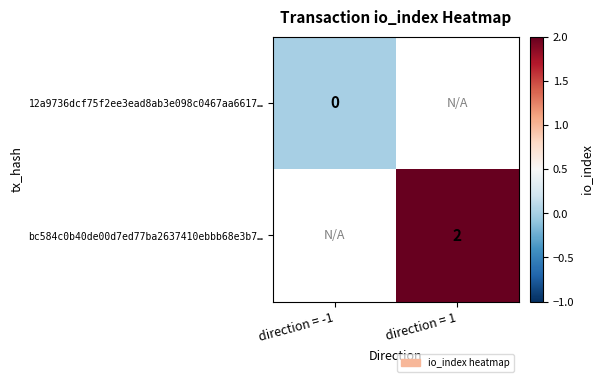

Is the value of 12a9736dcf75f2ee3ead8ab3e098c0467aa6617… at direction = -1 greater than the value of bc584c0b40de00d7ed77ba2637410ebbb68e3b7… at direction = 1?

No